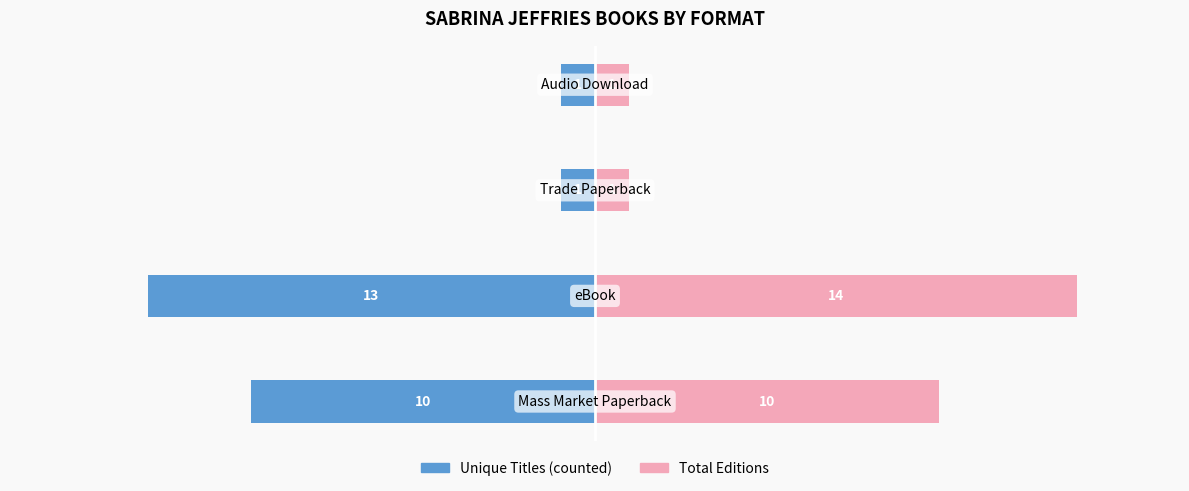

The Total Editions series shows 5 at −20. True or false?

False